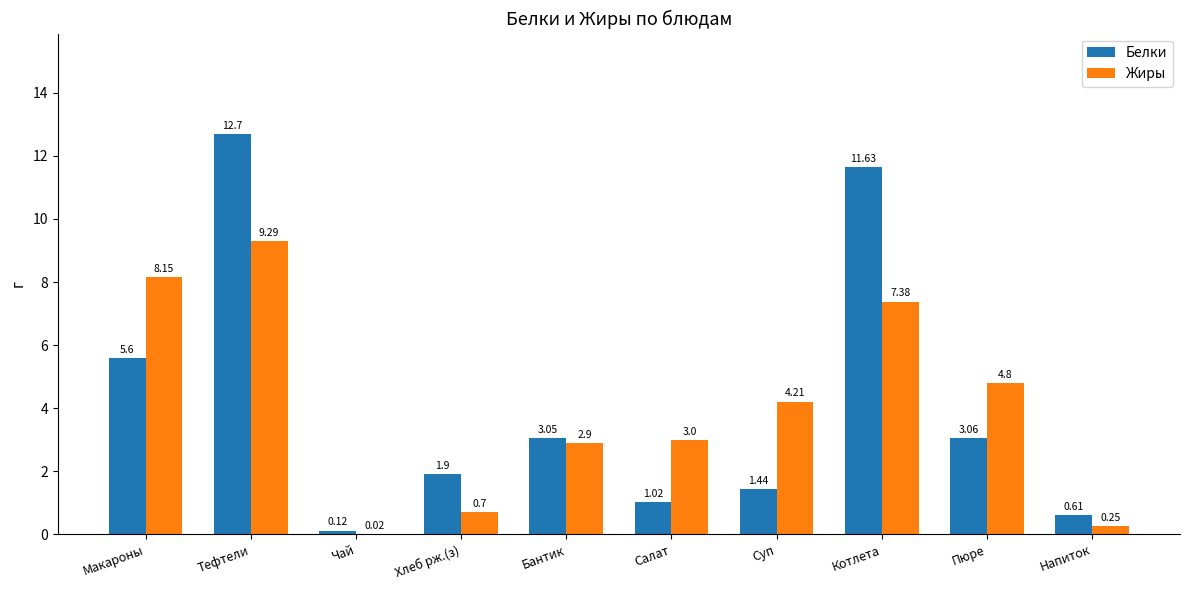

What is the sum of all Белки values?

41.1